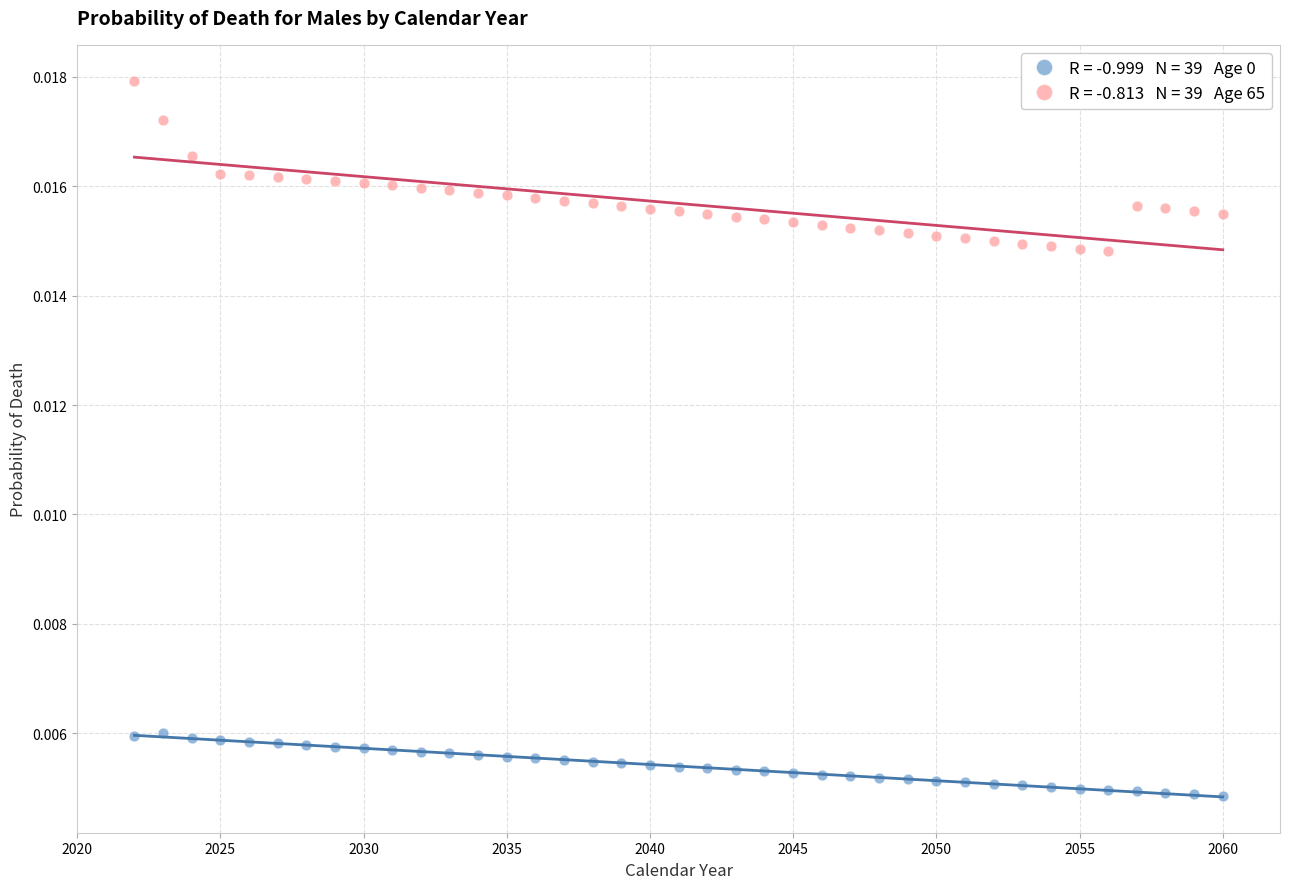

Across all data points, what is the range of X values (max minus min)?

38.0